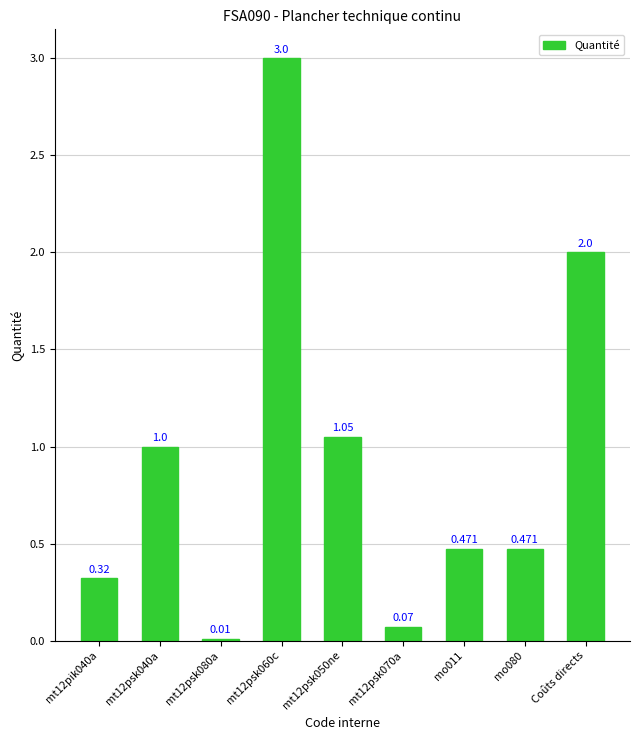

What position from the left is Coûts directs?

9